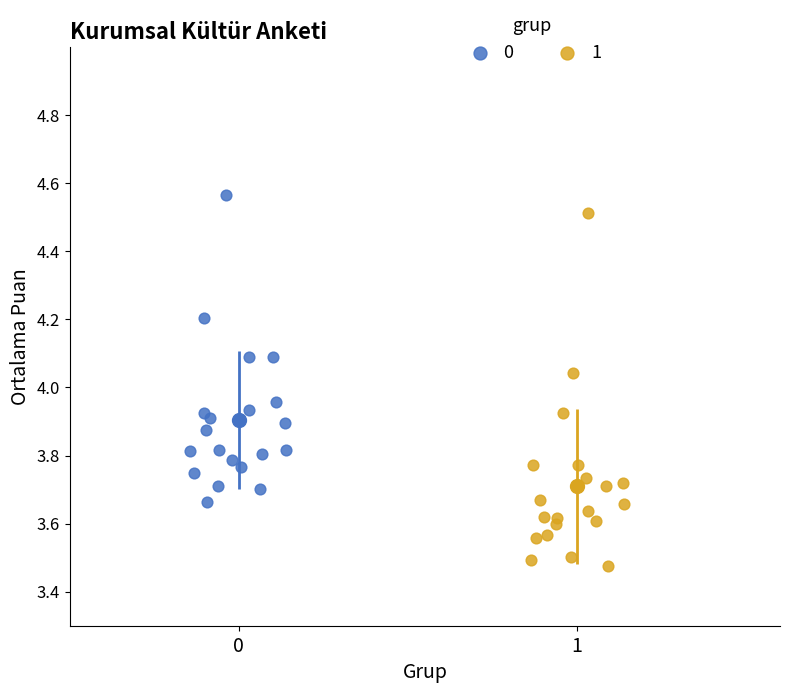

Which series has the largest Y range (max minus min)?

1